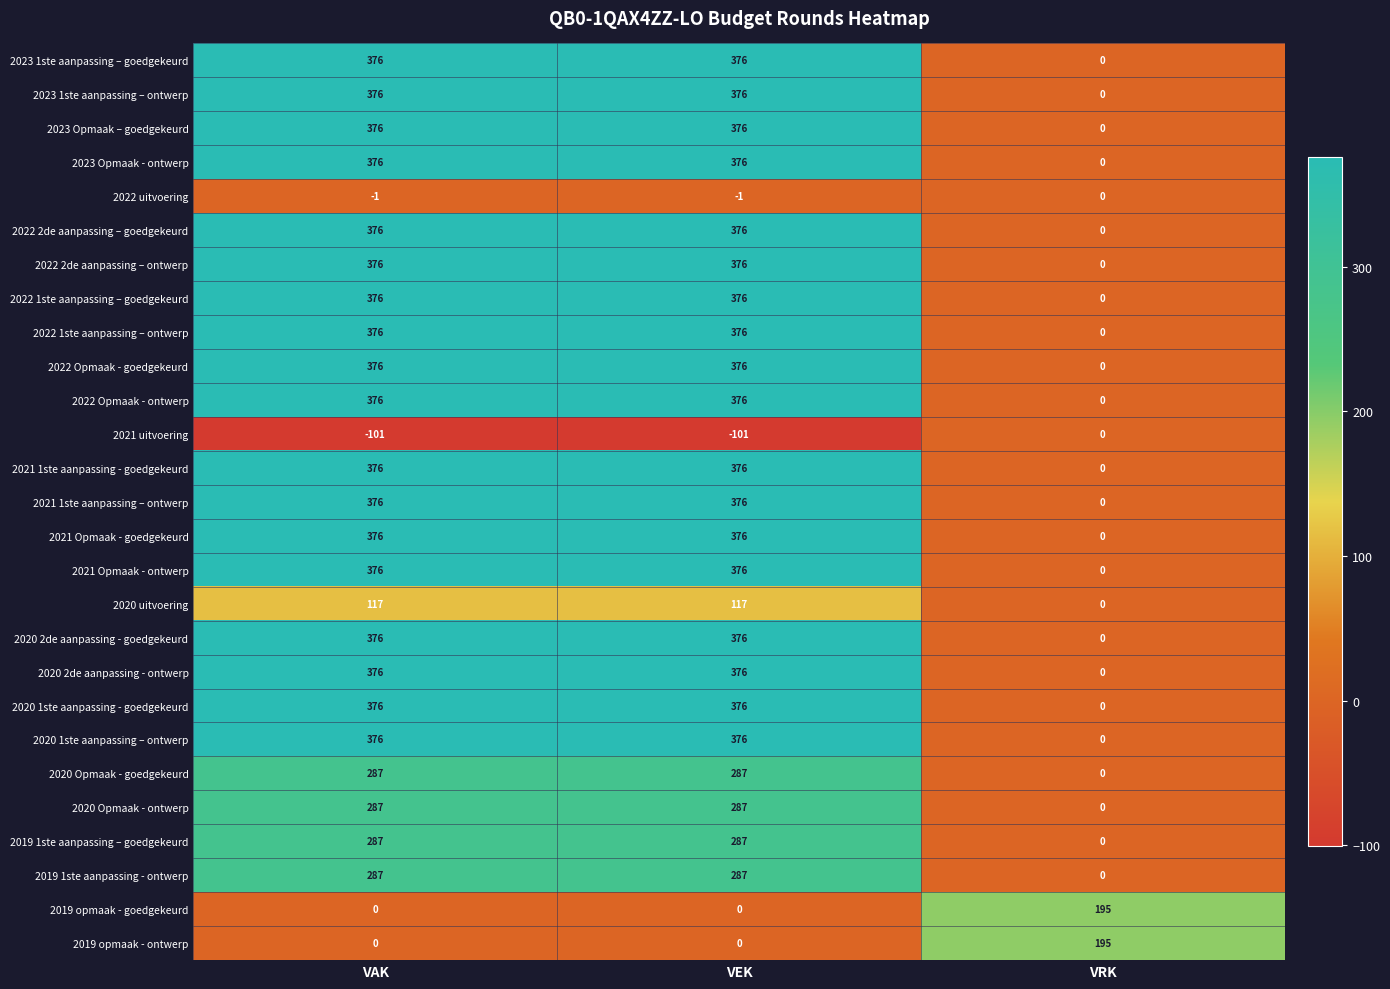

What is the difference between the highest and lowest values at VEK?

477